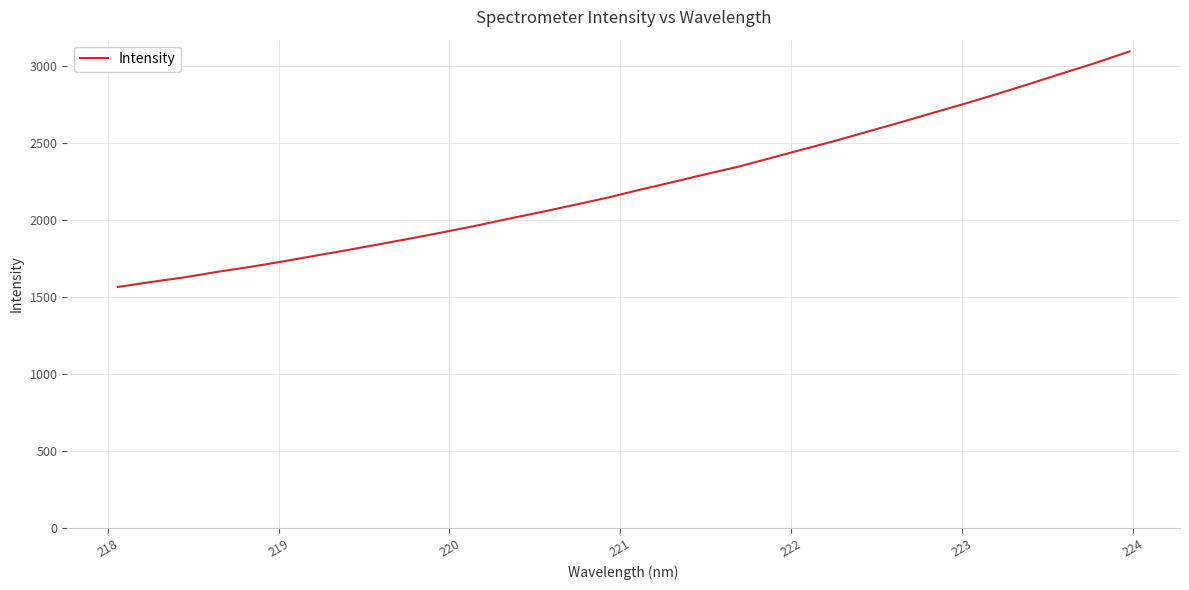

How many values are below 2196?

16